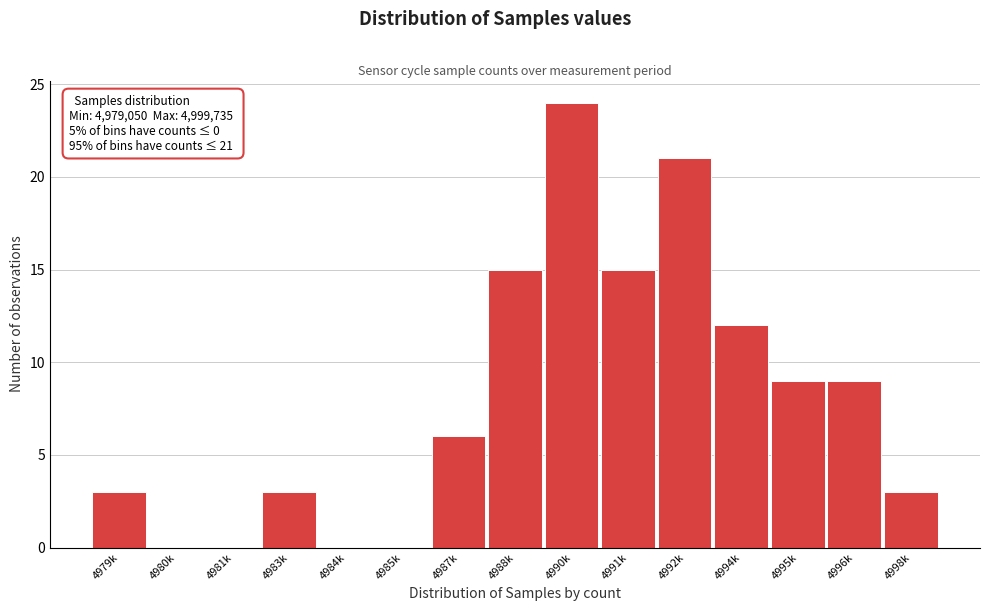

Reading right to left, transcribe all the data shown in this chart.

4998k=3	4996k=9	4995k=9	4994k=12	4992k=21	4991k=15	4990k=24	4988k=15	4987k=6	4985k=0	4984k=0	4983k=3	4981k=0	4980k=0	4979k=3